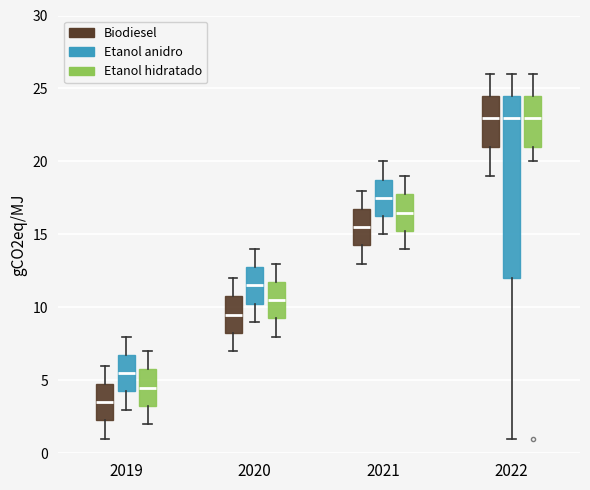

Reading left to right, read every box against the y-axis: the position of its median line, the range the box covers, and the ends of its whiskers. The values are not printed on the chart, so give them approximately, as read against the axis.

2019 (Biodiesel): median 3.5, box 2.5 to 5.0, whiskers 1.0 to 6.0
2019 (Etanol anidro): median 5.5, box 4.5 to 7.0, whiskers 3.0 to 8.0
2019 (Etanol hidratado): median 4.5, box 3.5 to 6.0, whiskers 2.0 to 7.0
2020 (Biodiesel): median 9.5, box 8.5 to 11.0, whiskers 7.0 to 12.0
2020 (Etanol anidro): median 11.5, box 10.5 to 13.0, whiskers 9.0 to 14.0
2020 (Etanol hidratado): median 10.5, box 9.5 to 12.0, whiskers 8.0 to 13.0
2021 (Biodiesel): median 15.5, box 14.5 to 17.0, whiskers 13.0 to 18.0
2021 (Etanol anidro): median 17.5, box 16.5 to 19.0, whiskers 15.0 to 20.0
2021 (Etanol hidratado): median 16.5, box 15.5 to 18.0, whiskers 14.0 to 19.0
2022 (Biodiesel): median 23.0, box 21.0 to 24.5, whiskers 19.0 to 26.0
2022 (Etanol anidro): median 23.0, box 12.0 to 24.5, whiskers 1.0 to 26.0
2022 (Etanol hidratado): median 23.0, box 21.0 to 24.5, whiskers 20.0 to 26.0